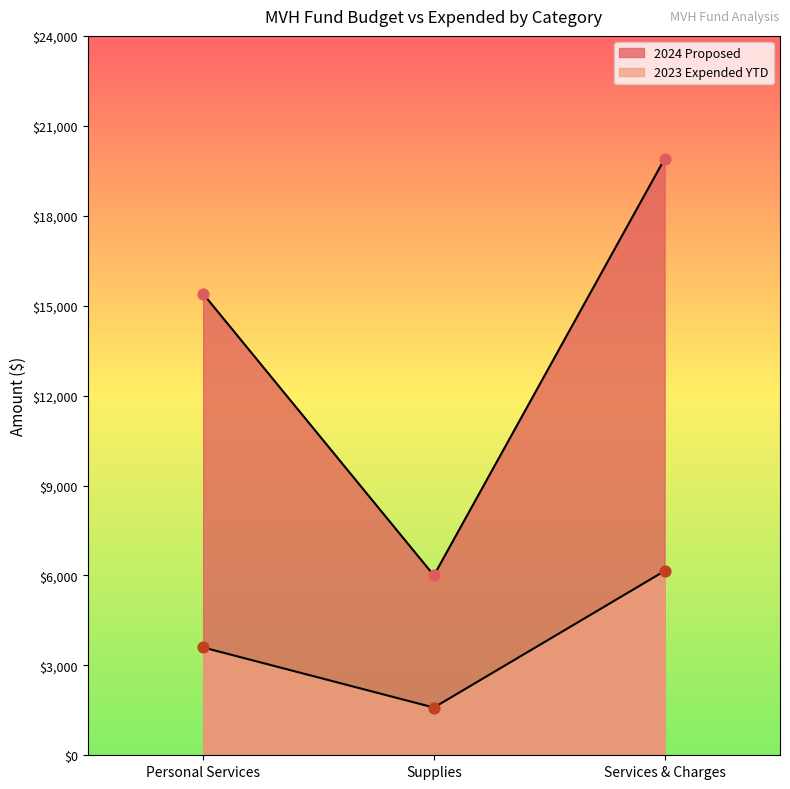

At which category is the sum across all series the highest?

Services & Charges